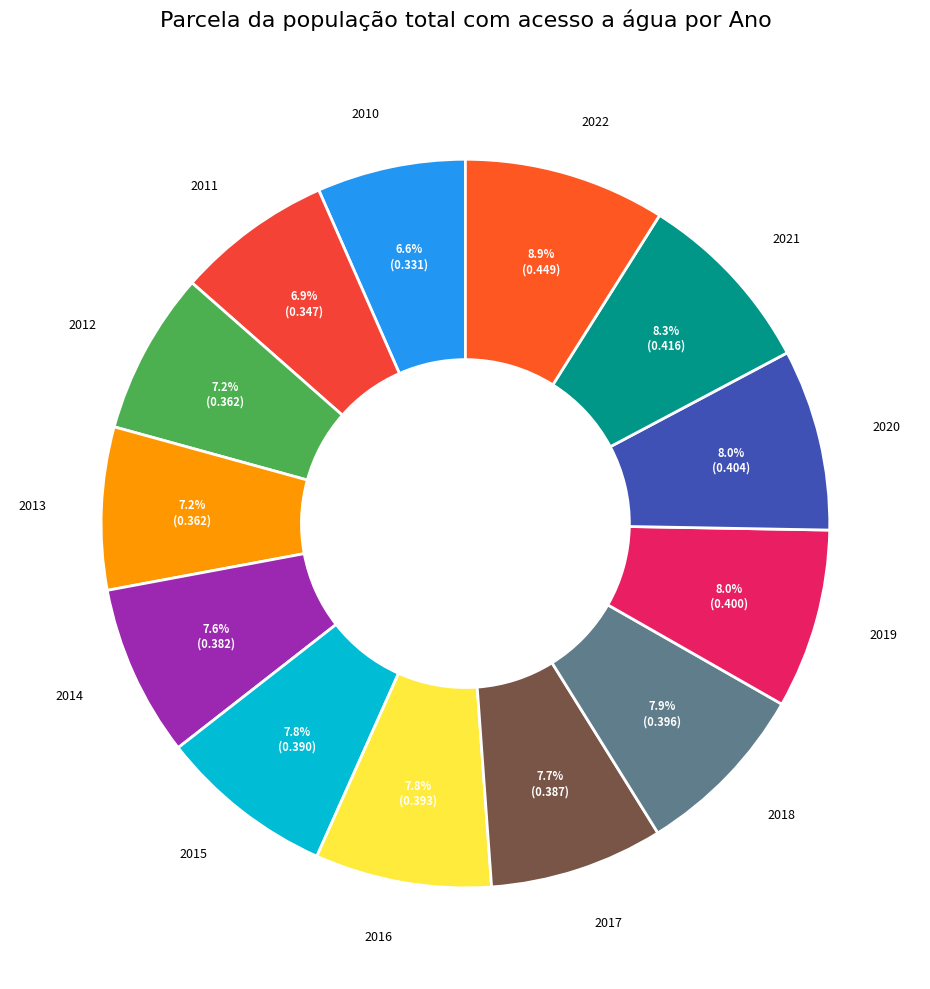

How many slices are in this pie chart?

13